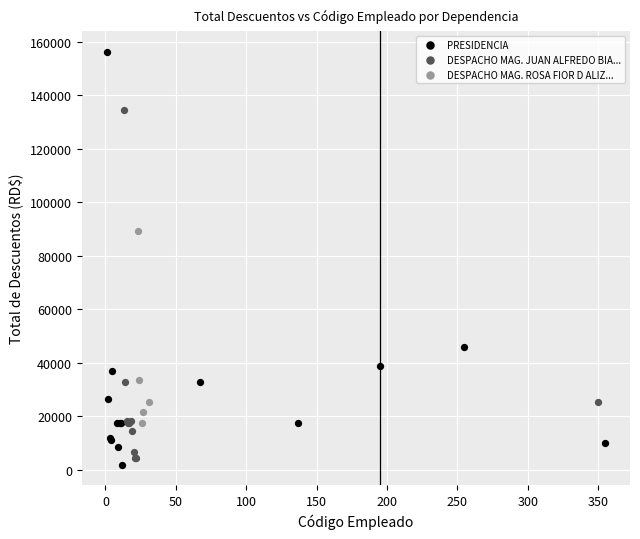

Which series reaches the maximum Y coordinate?

PRESIDENCIA